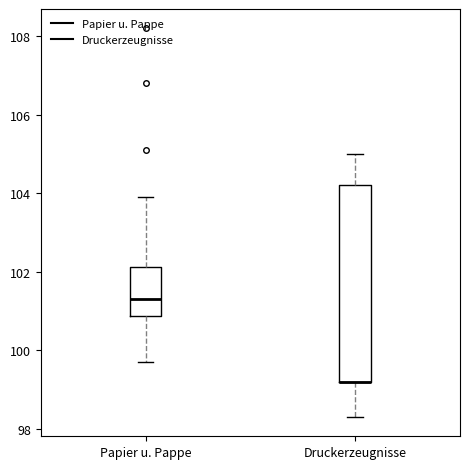

Where is the lower edge of the box for Papier u. Pappe on the y-axis? The values are not printed on the chart, so give them approximately, as read against the axis.

100.8